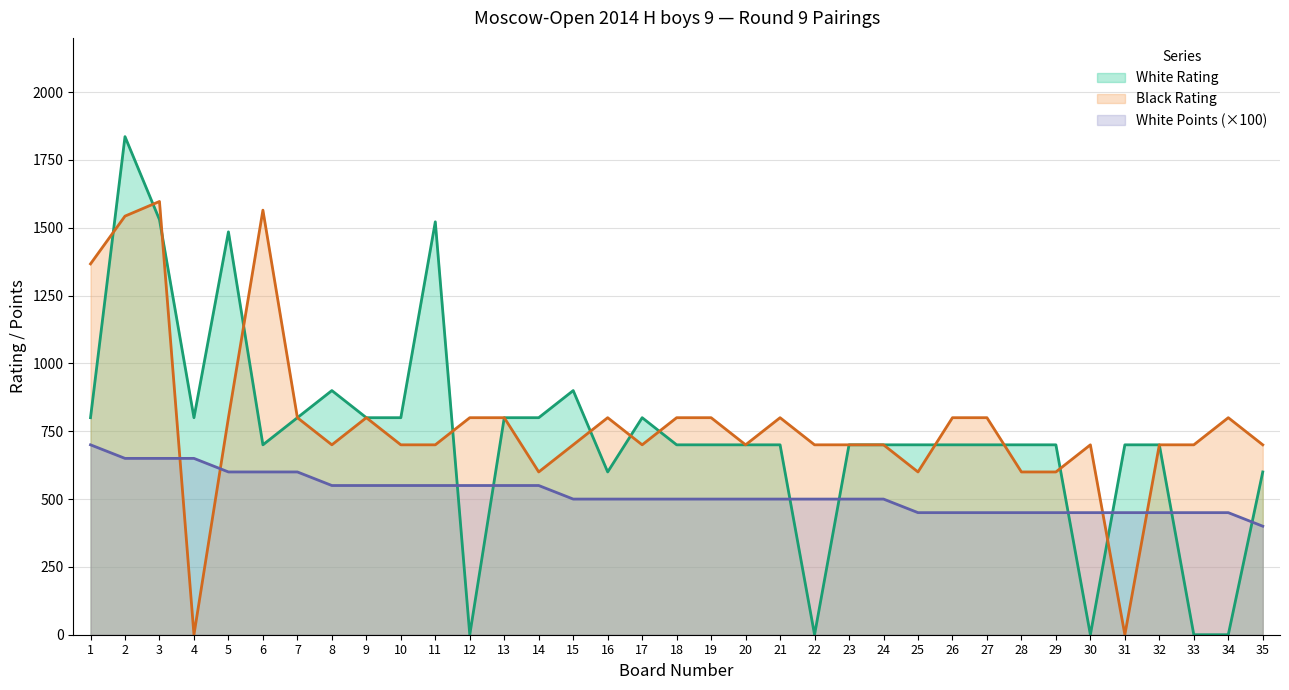

Reading left to right, what are all the values shown in this chart?

White Rating: 1=800	2=1836	3=1530	4=800	5=1485	6=700	7=800	8=900	9=800	10=800	11=1522	12=0	13=800	14=800	15=900	16=600	17=800	18=700	19=700	20=700	21=700	22=0	23=700	24=700	25=700	26=700	27=700	28=700	29=700	30=0	31=700	32=700	33=0	34=0	35=600
Black Rating: 1=1367	2=1543	3=1597	4=0	5=800	6=1565	7=800	8=700	9=800	10=700	11=700	12=800	13=800	14=600	15=700	16=800	17=700	18=800	19=800	20=700	21=800	22=700	23=700	24=700	25=600	26=800	27=800	28=600	29=600	30=700	31=0	32=700	33=700	34=800	35=700
White Points: 1=700	2=650	3=650	4=650	5=600	6=600	7=600	8=550	9=550	10=550	11=550	12=550	13=550	14=550	15=500	16=500	17=500	18=500	19=500	20=500	21=500	22=500	23=500	24=500	25=450	26=450	27=450	28=450	29=450	30=450	31=450	32=450	33=450	34=450	35=400